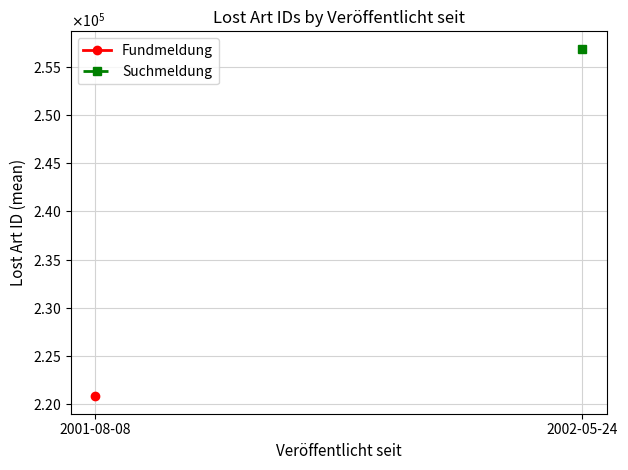

Which series has the largest range (max minus min)?

Fundmeldung